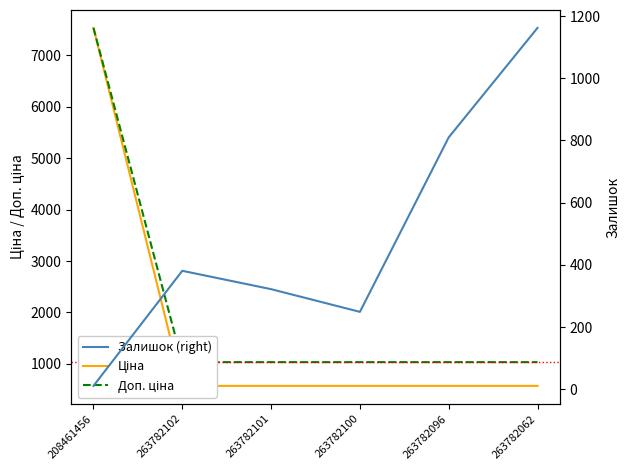

Rank the categories by Ціна value from lowest to highest.

263782102, 263782101, 263782100, 263782096, 263782062, 208461456